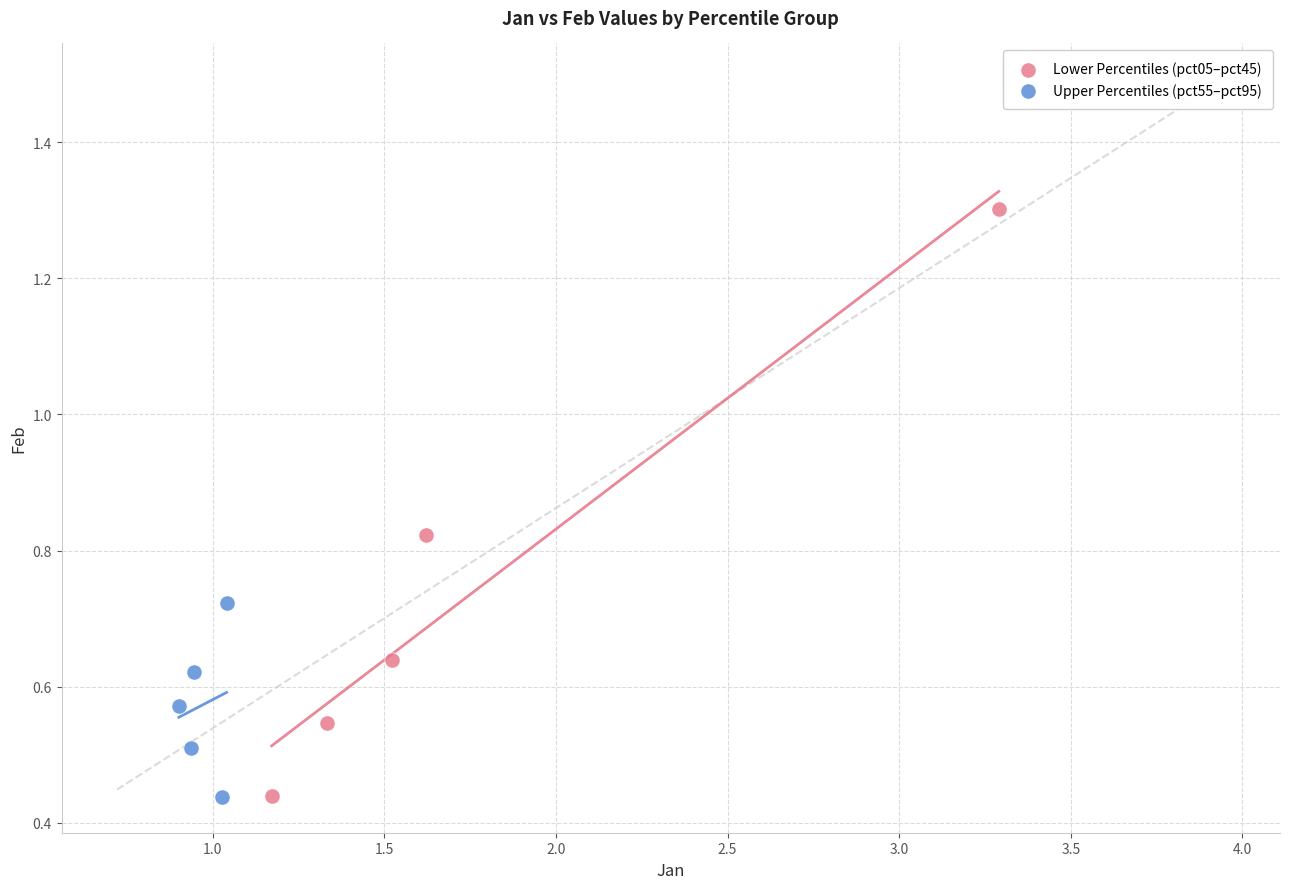

Which series has the largest Y range (max minus min)?

Lower Percentiles (pct05–pct45)